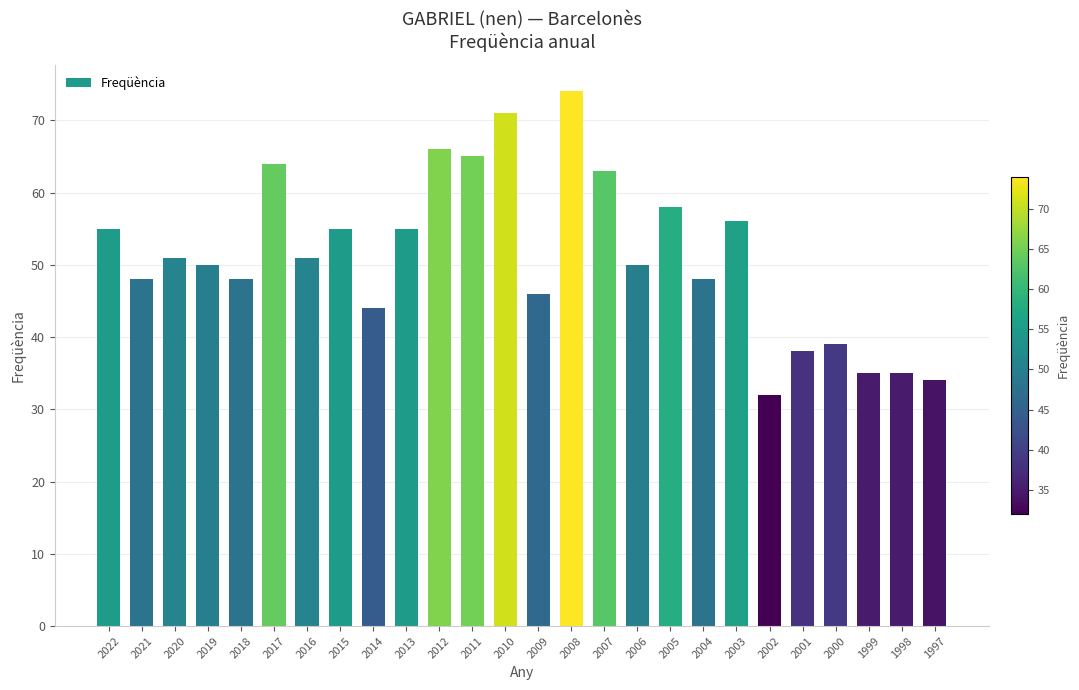

At which category does the chart reach its minimum across all series?

2002